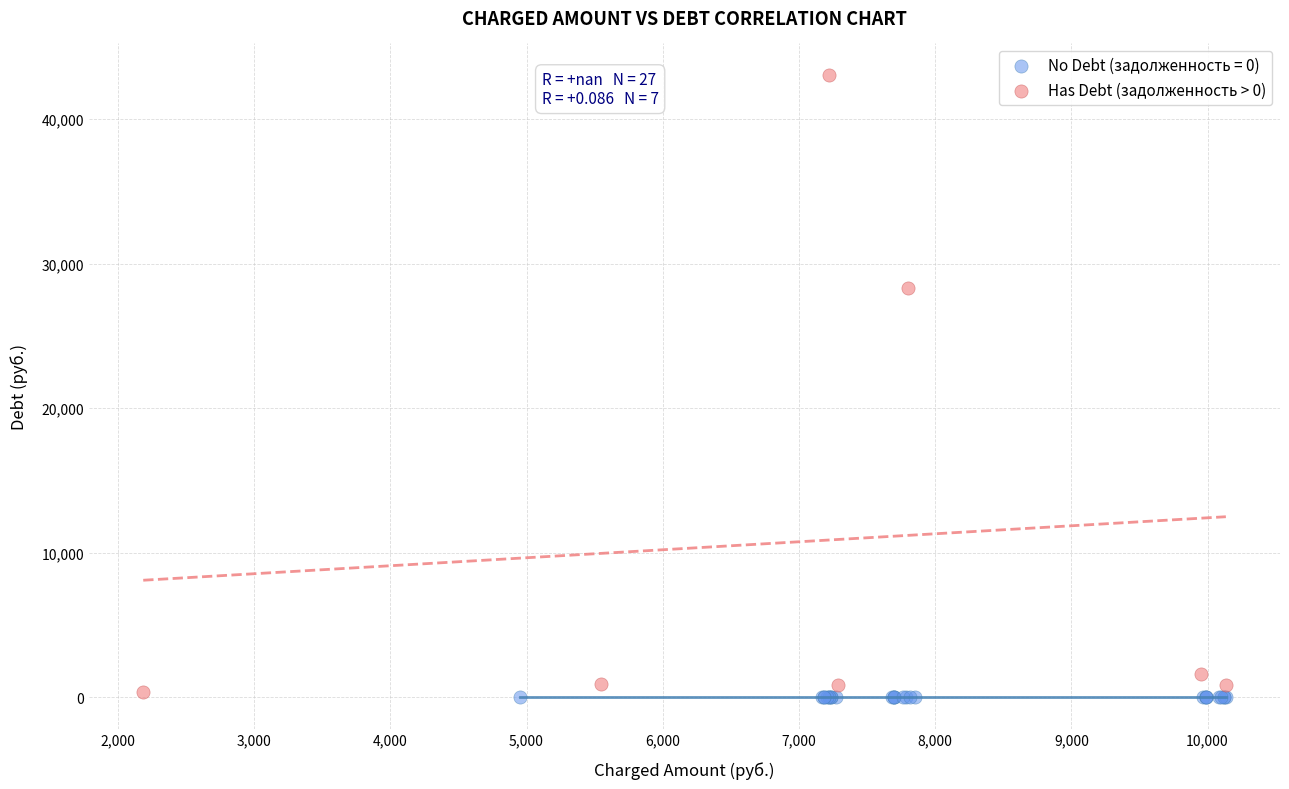

Which series contains the highest Y value?

Has Debt (задолженность > 0)